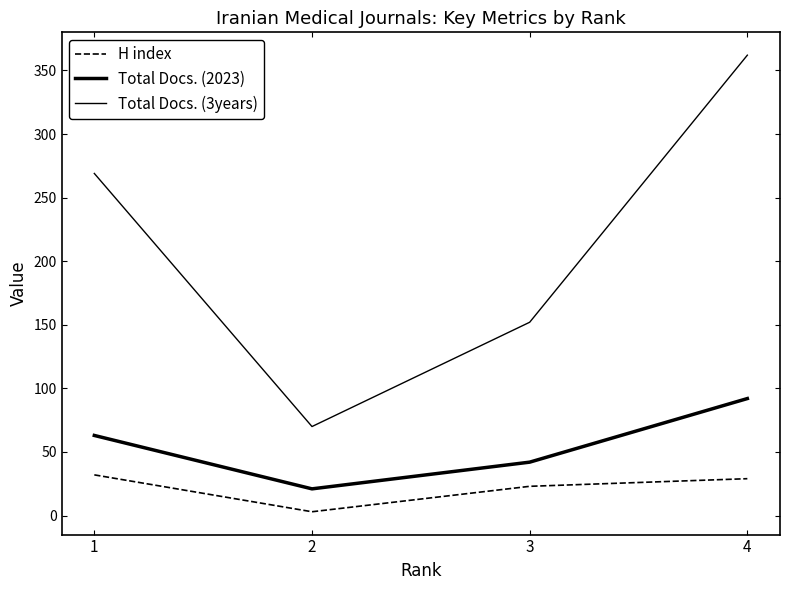

How many lines are shown in the chart?

3